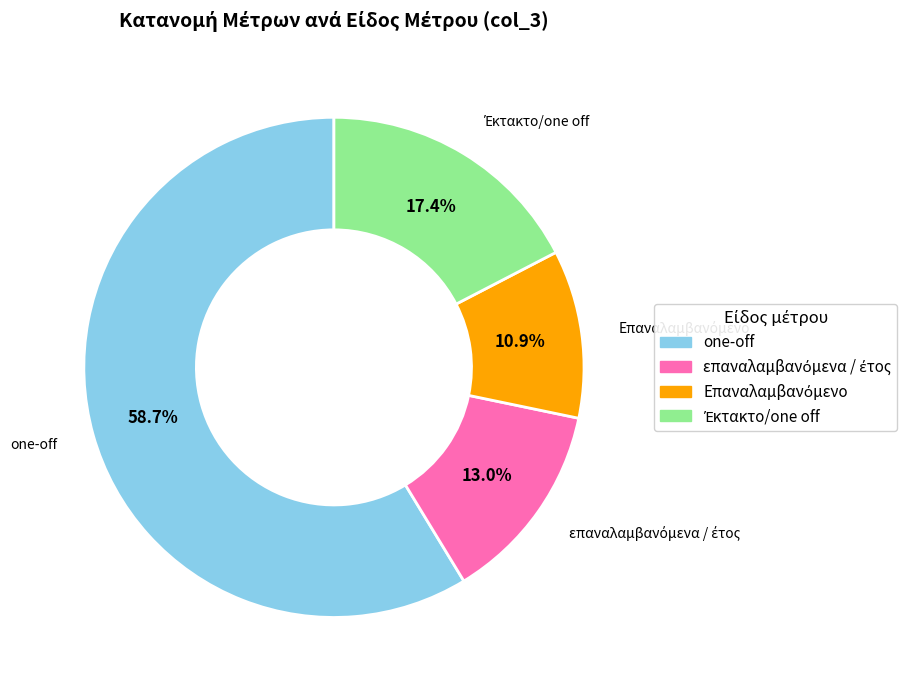

What percentage is the one-off slice, to the nearest percent?

59%